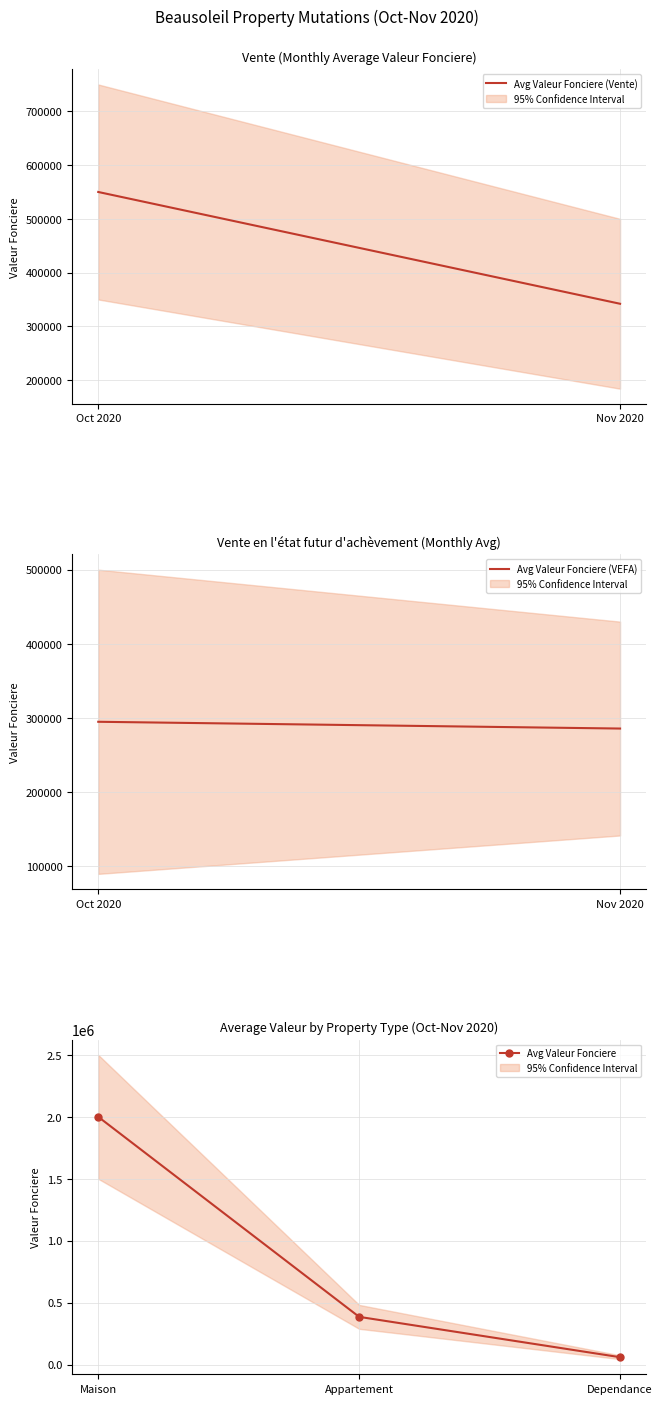

Read the Avg Valeur Fonciere value at Maison.

2000000